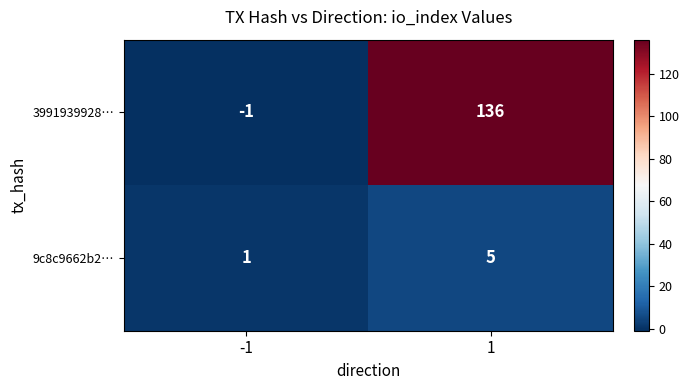

Rank the series by their average value, from highest to lowest.

3991939928…, 9c8c9662b2…